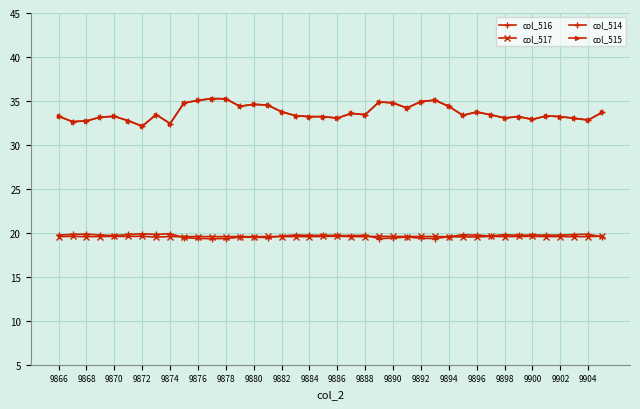

How many distinct data groups are displayed?

4